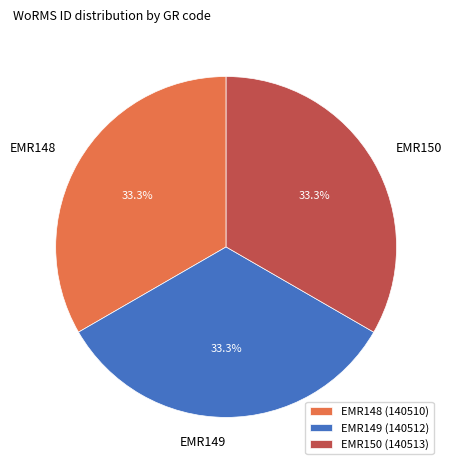

What is the ratio of the value at EMR149 (140512) to the value at EMR148 (140510)?

1.0